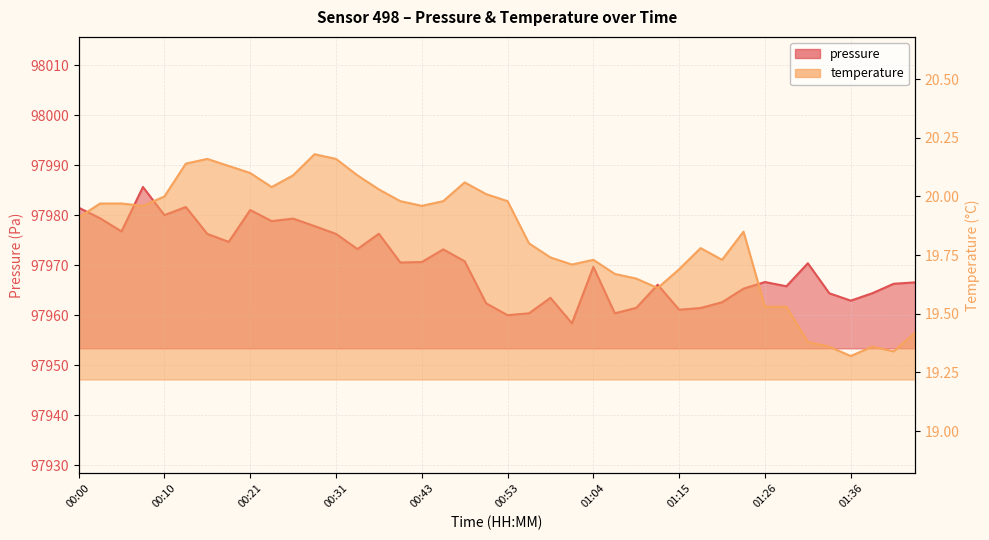

What is the label of the 31st point from the left?

01:19